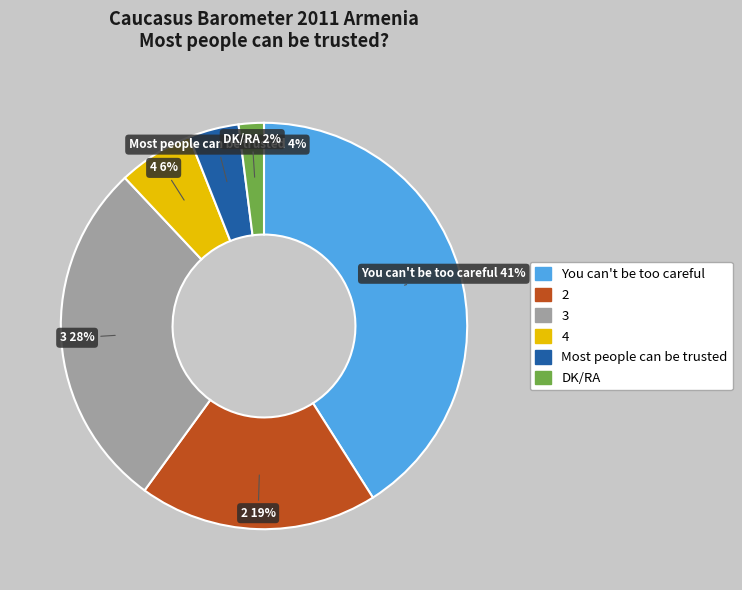

Approximately how many times larger is the value at DK/RA compared to 4?

0.3